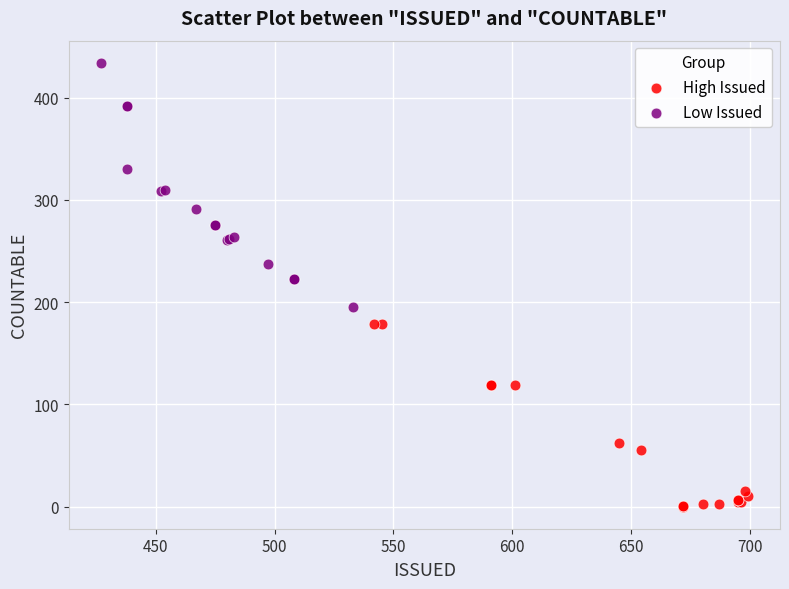

Which series has the largest Y range (max minus min)?

Low Issued